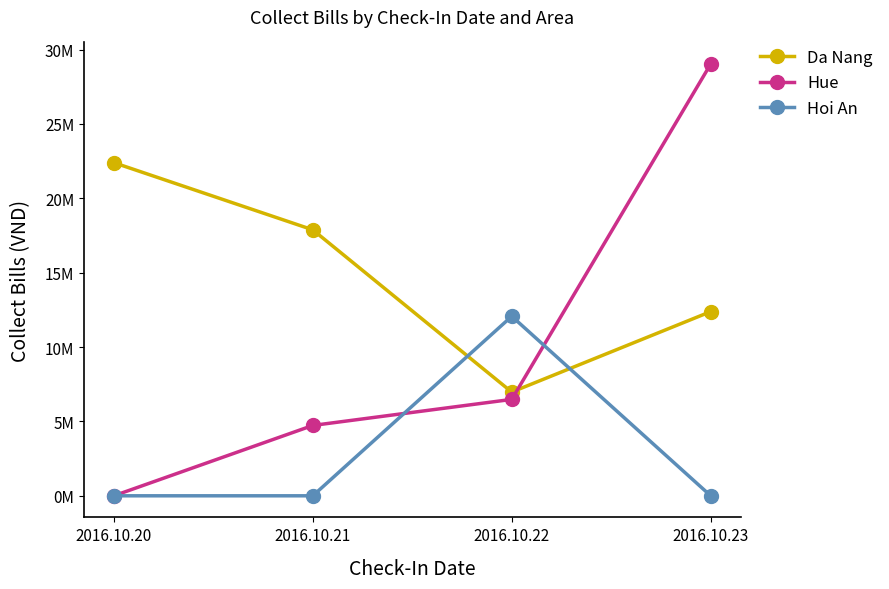

What are all the series names shown in the legend?

Da Nang, Hue, Hoi An